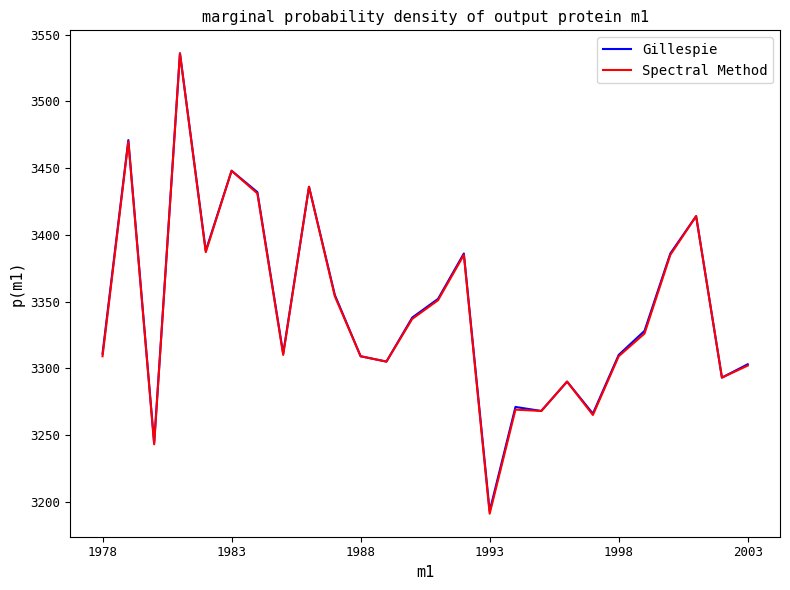

Is this an area chart (filled region under the line)?

No